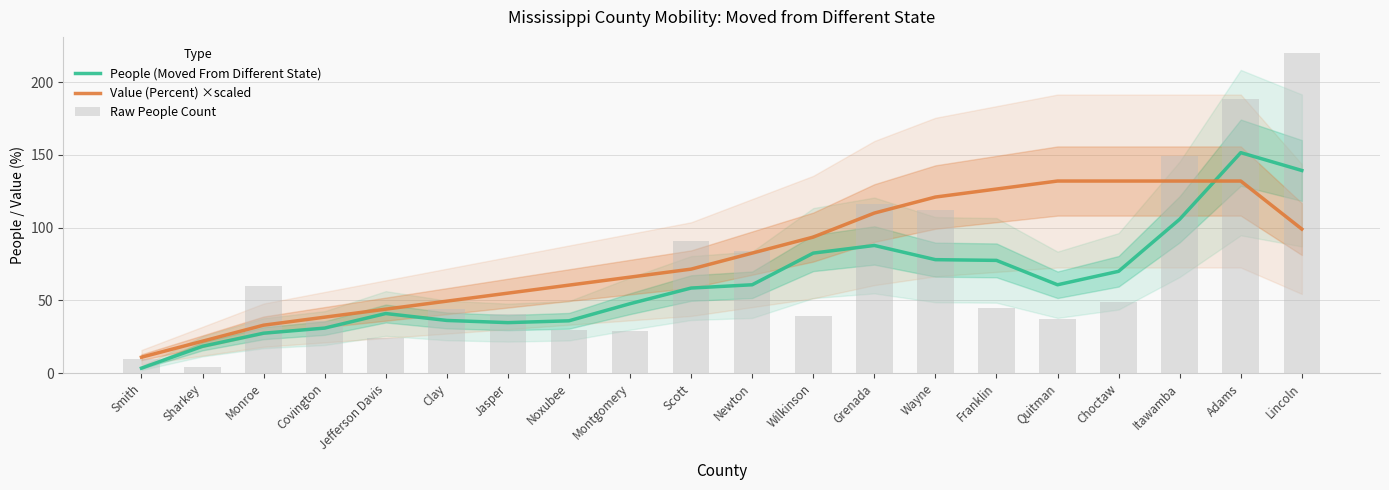

List the series in order of their overall mean, lowest first.

People (Moved From Different State), Raw People Count, Value (Percent) ×scaled